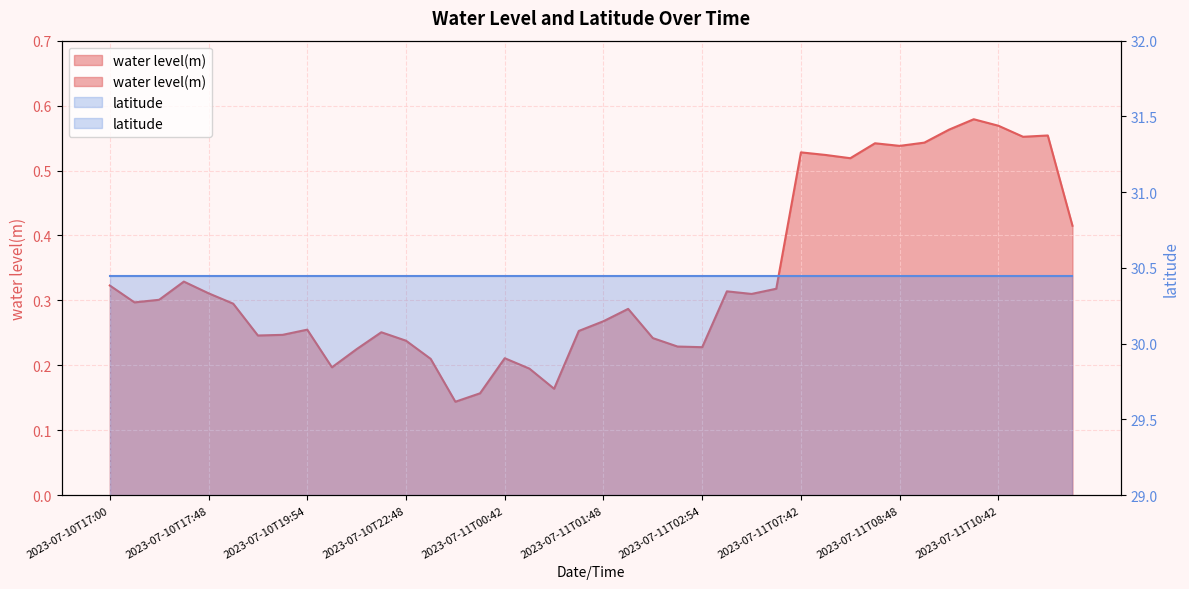

How many values are between 0 and 1?

40